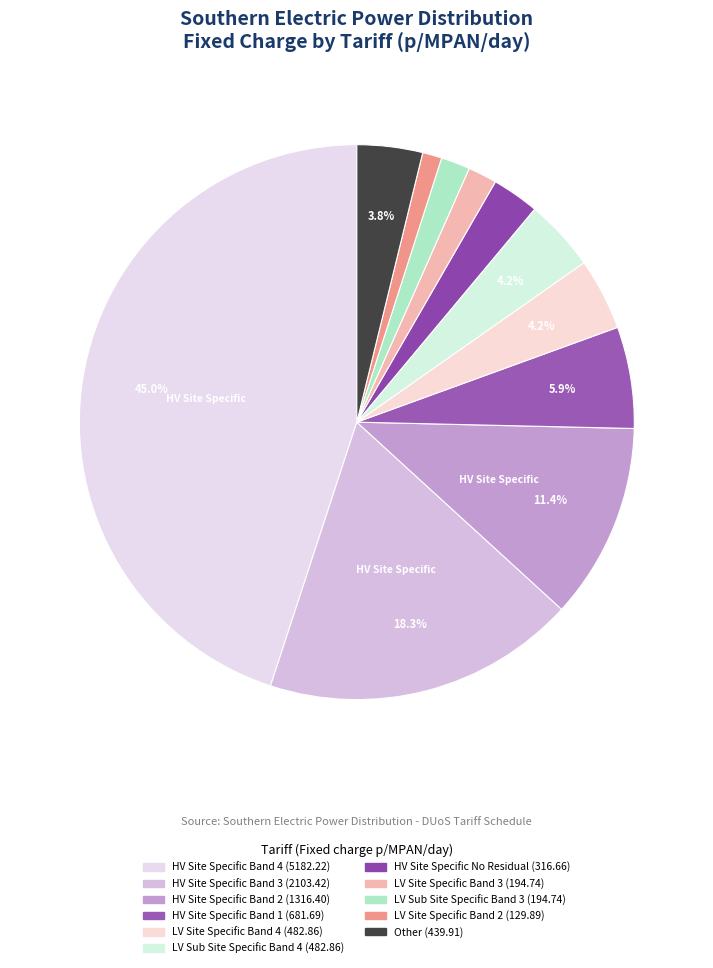

Is there a majority slice in this chart?

No